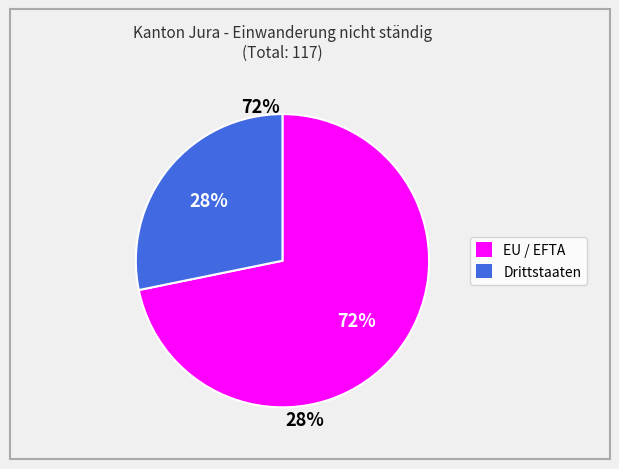

To the nearest percent, what portion does Drittstaaten represent?

28%